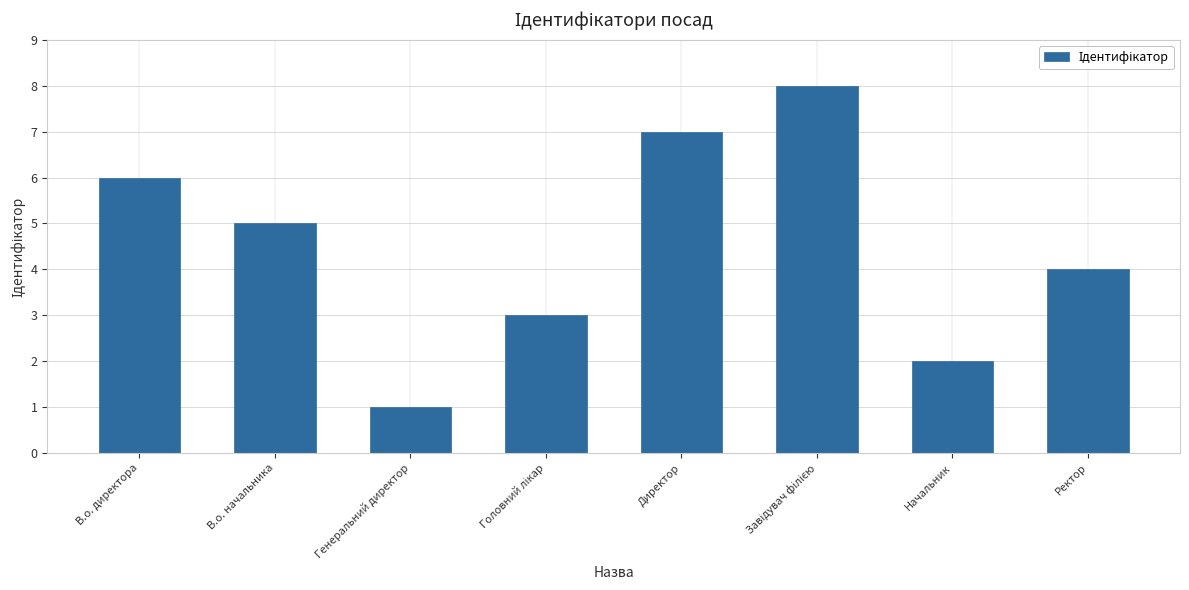

How many categories are shown in the chart?

8